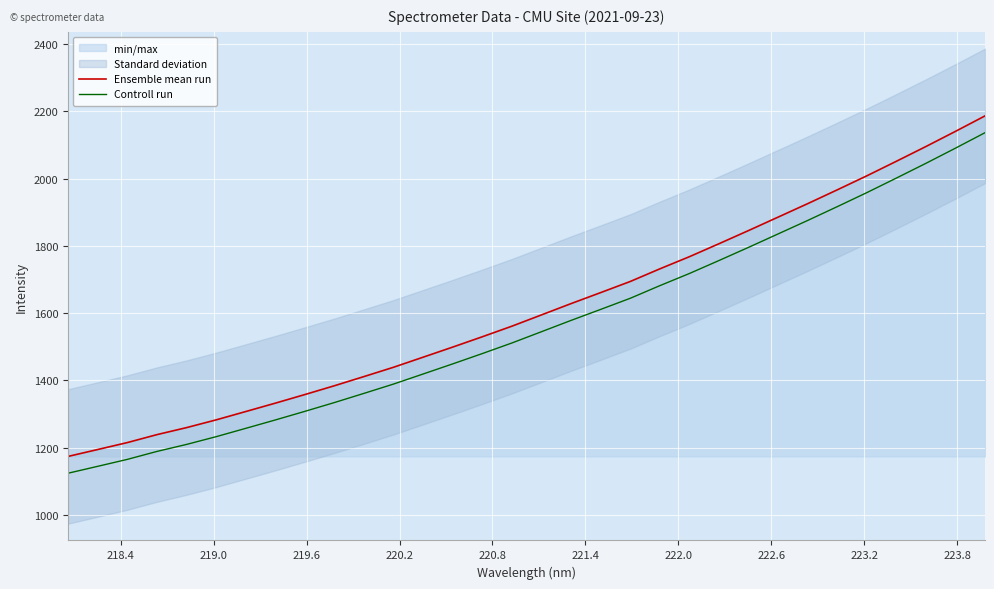

Reading left to right, extract all data points from this chart.

Ensemble mean run: 1173.5	1194.0	1214.7	1238.3	1259.2	1282.3	1307.0	1332.0	1357.7	1383.9	1411.3	1439.0	1468.9	1499.0	1529.7	1561.2	1594.7	1628.4	1661.1	1694.1	1731.7	1767.8	1806.4	1845.6	1885.6	1925.6	1966.7	2008.4	2051.7	2095.5	2140.6	2186.7
Controll run: 1123.5	1144.0	1164.7	1188.3	1209.2	1232.3	1257.0	1282.0	1307.7	1333.9	1361.3	1389.0	1418.9	1449.0	1479.7	1511.2	1544.7	1578.4	1611.1	1644.1	1681.7	1717.8	1756.4	1795.6	1835.6	1875.6	1916.7	1958.4	2001.7	2045.5	2090.6	2136.7